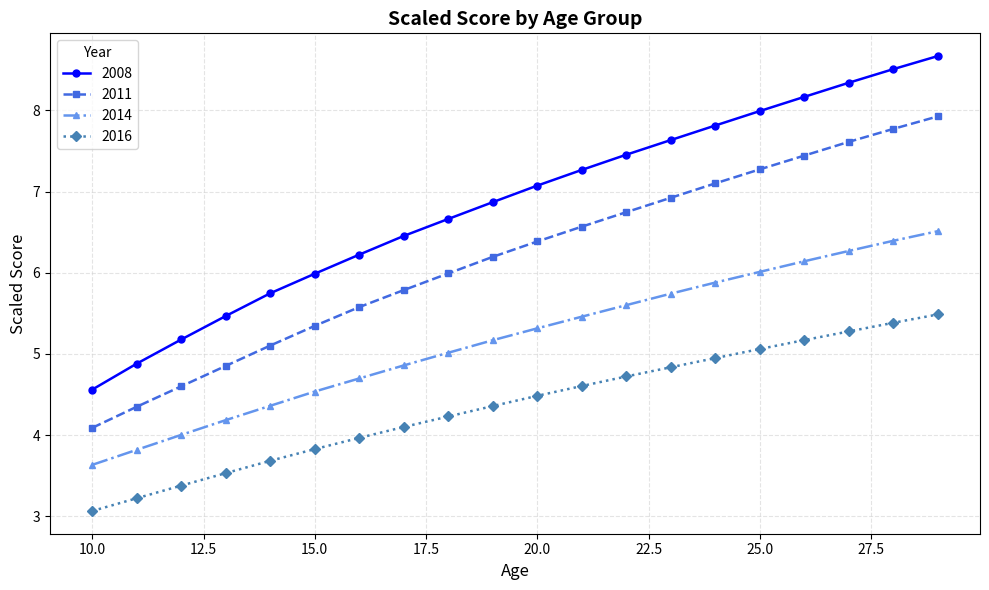

Rank the series by their maximum value, from lowest to highest.

2016, 2014, 2011, 2008